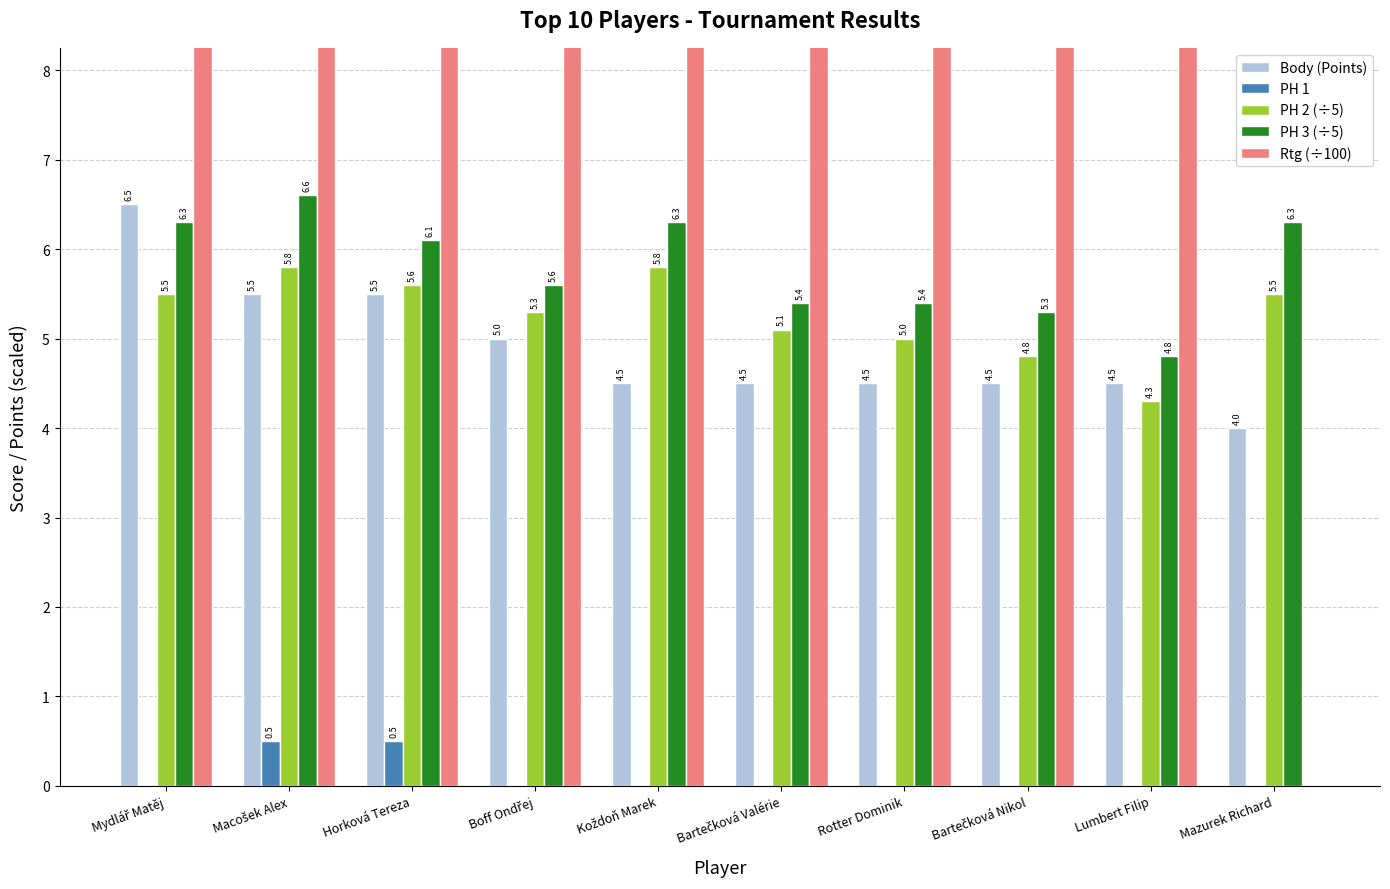

How many distinct data groups are displayed?

5